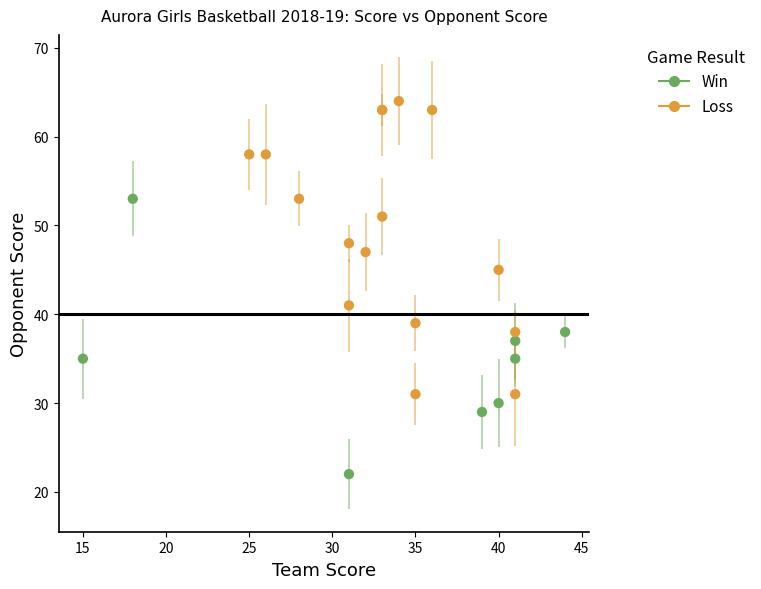

Which series reaches the minimum Y coordinate?

Win